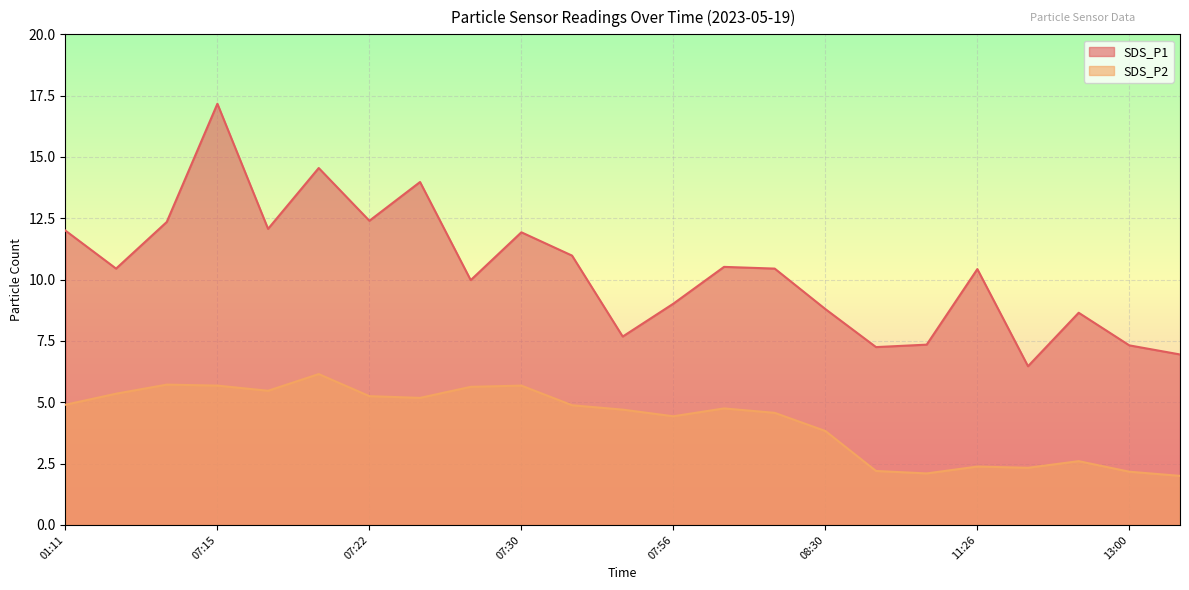

What position from the left is 07:20?

6